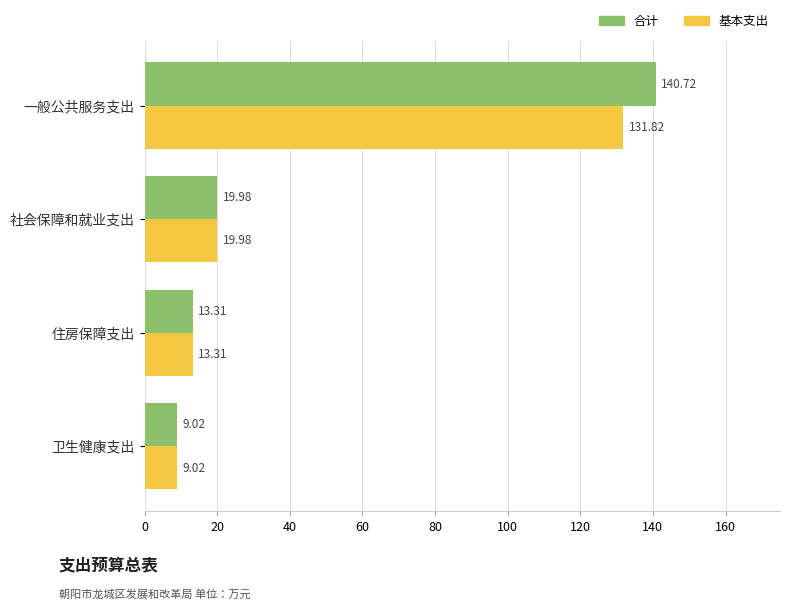

At which category is the sum across all series the highest?

一般公共服务支出